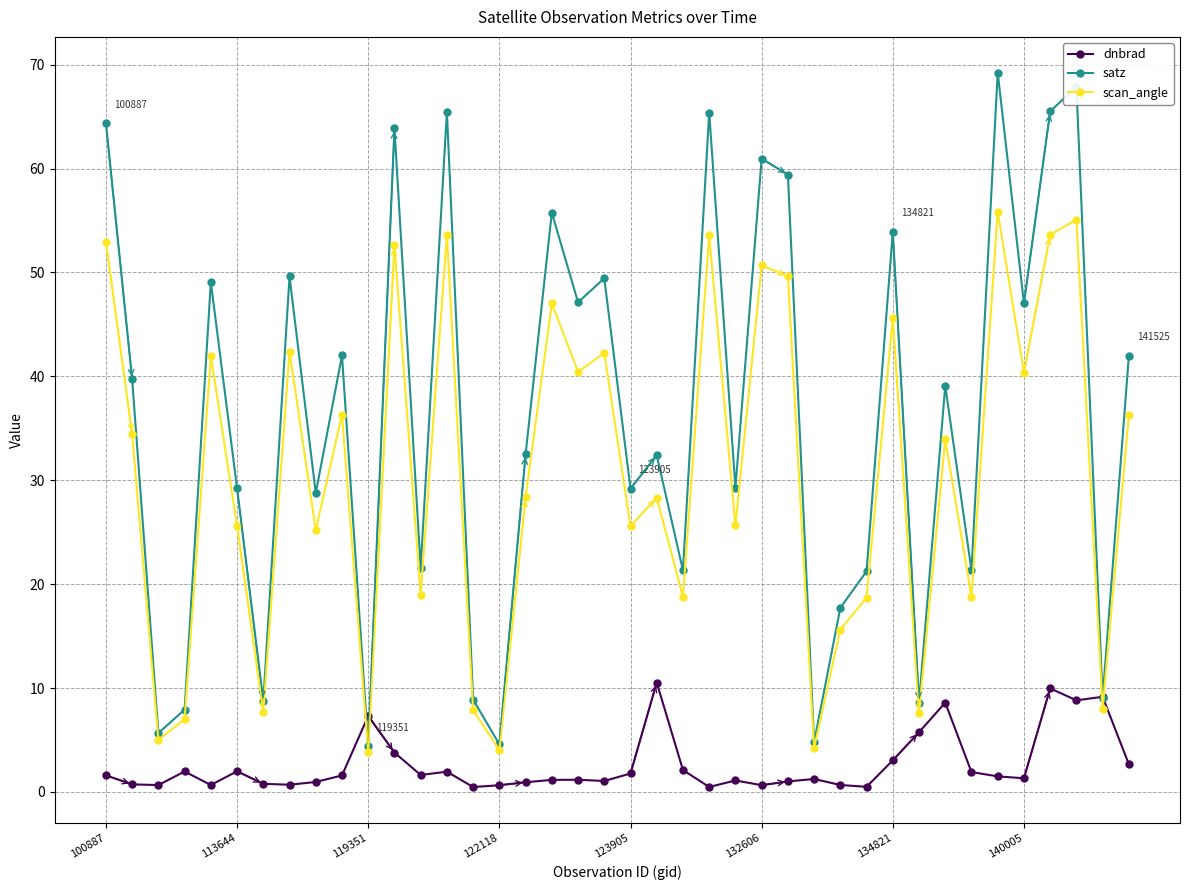

How many interior local peaks does the satz series have?

14